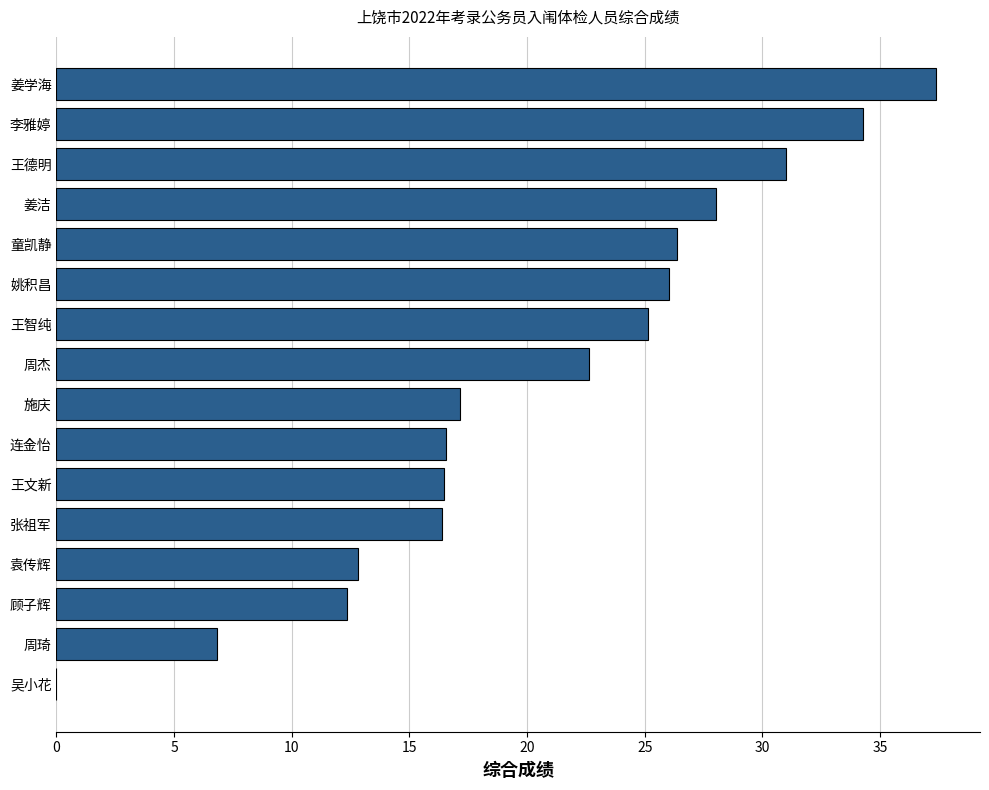

What is the sum of the values at 周琦 and 姜学海?

44.2